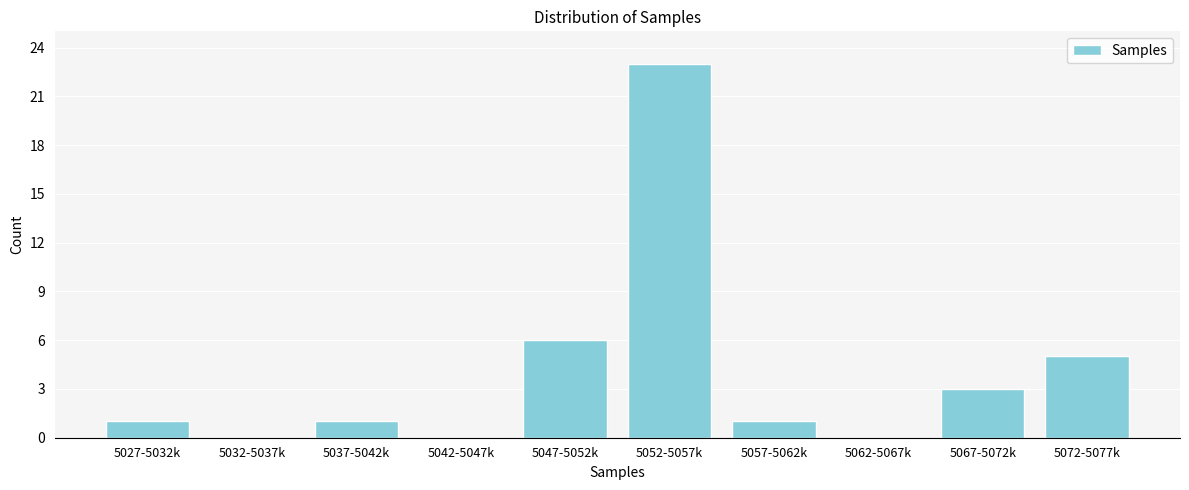

Reading left to right, extract all data points from this chart.

5027-5032k=1	5032-5037k=0	5037-5042k=1	5042-5047k=0	5047-5052k=6	5052-5057k=23	5057-5062k=1	5062-5067k=0	5067-5072k=3	5072-5077k=5